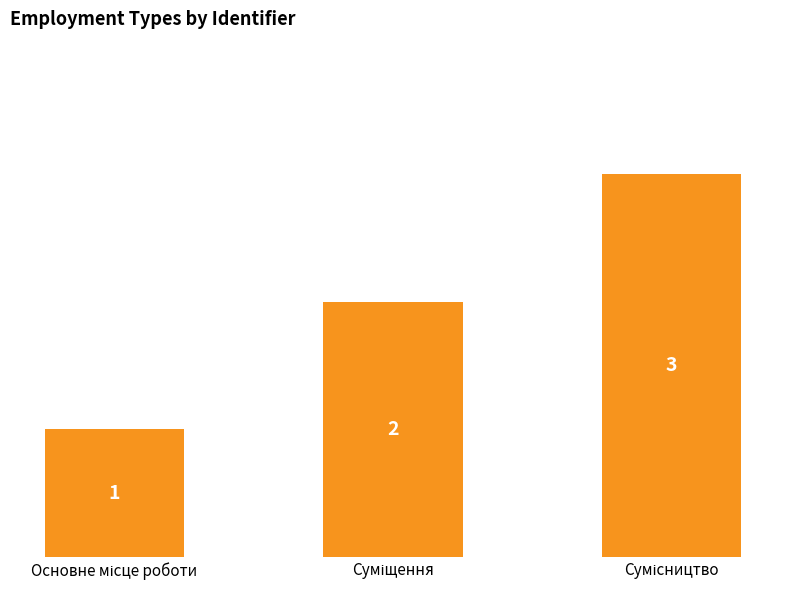

What is the value of the 3rd bar from the left?

3